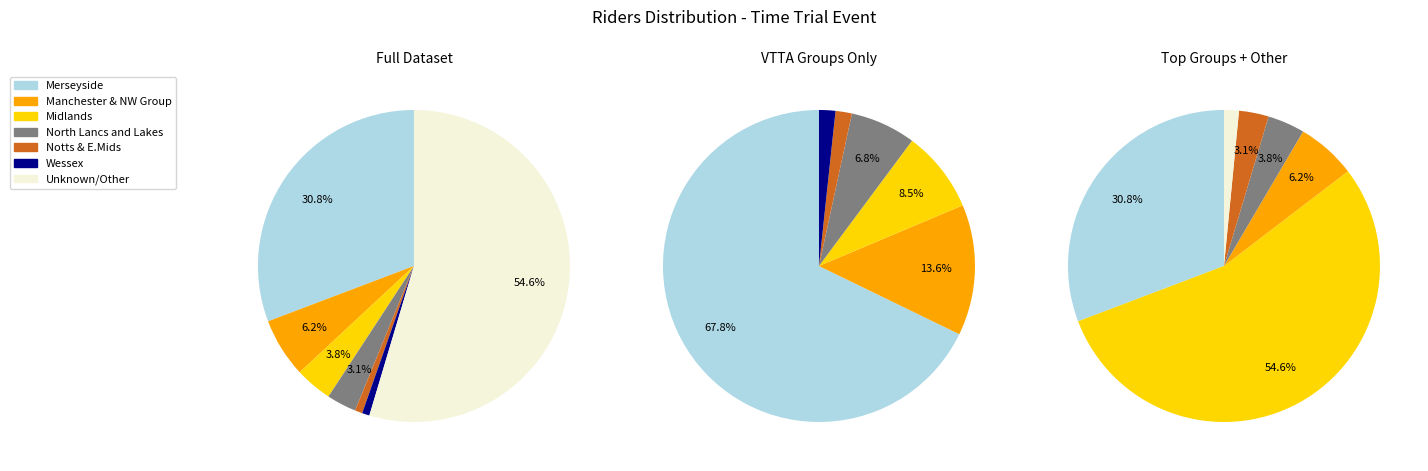

Is it true that Wessex is 1% of the pie?

True